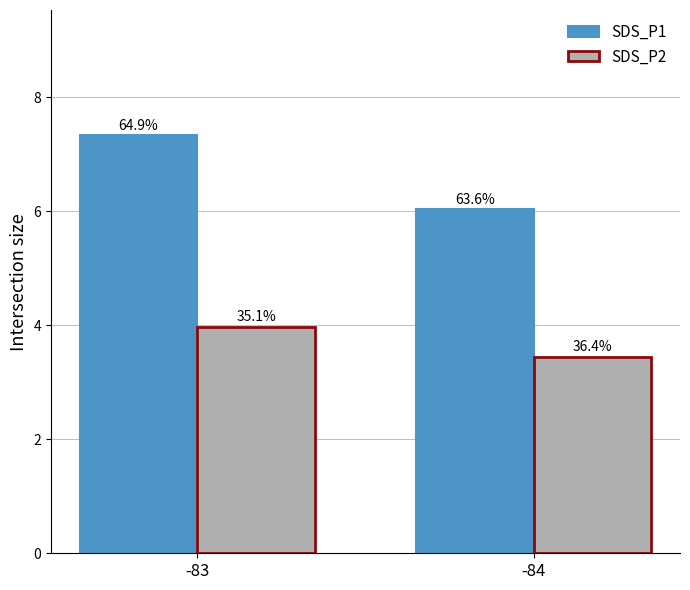

Are the bars grouped side by side (vs. stacked)?

Yes